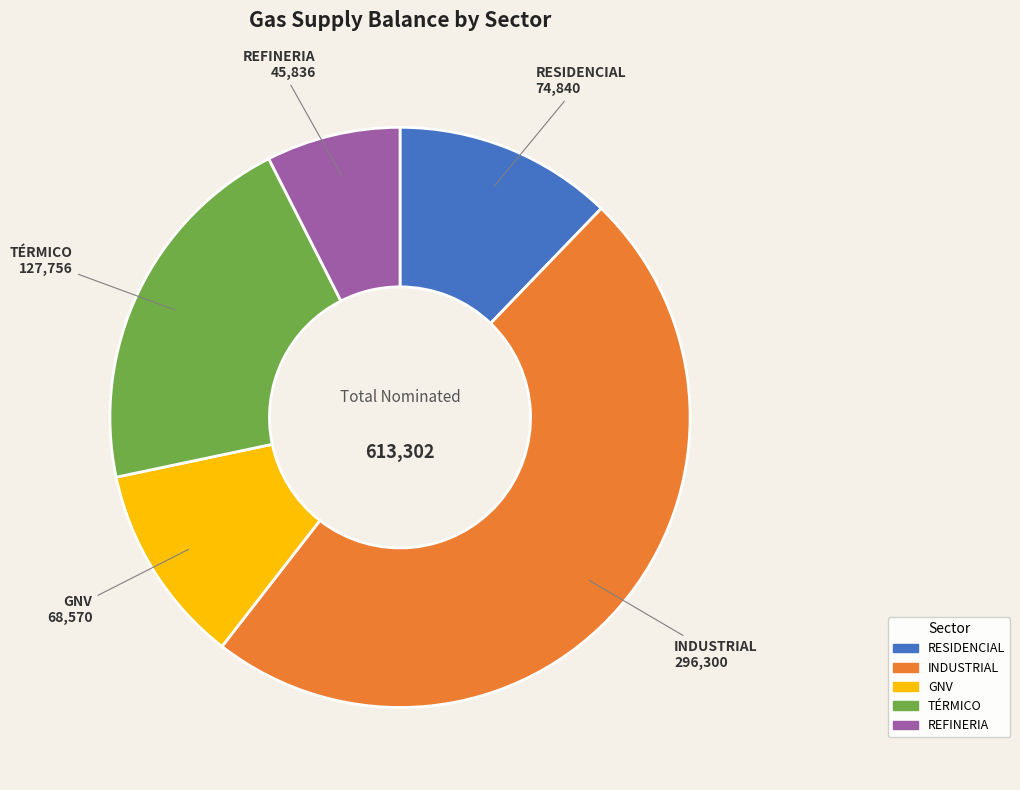

Is the sum of TÉRMICO and REFINERIA greater than half?

No